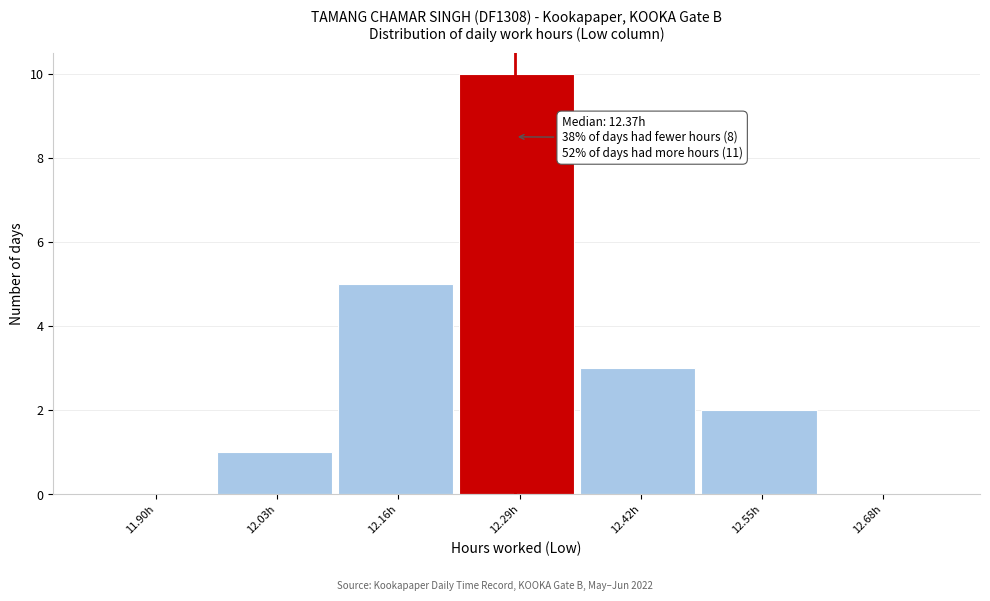

Reading left to right, what are all the values shown in this chart?

11.90h=0	12.03h=1	12.16h=5	12.29h=10	12.42h=3	12.55h=2	12.68h=0